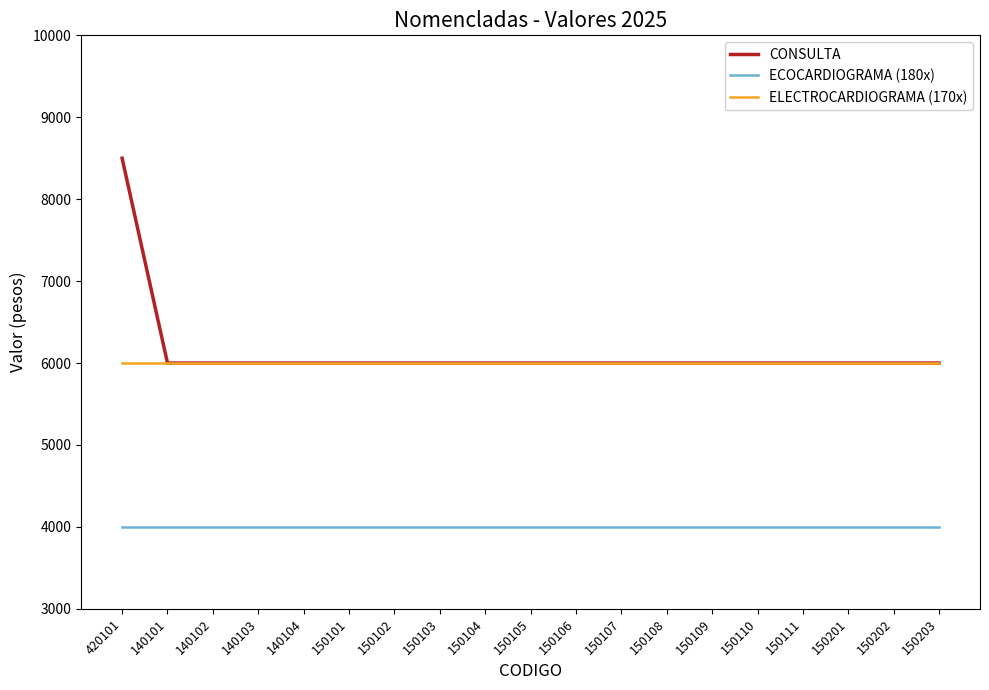

True or false: ECOCARDIOGRAMA (180x) and ELECTROCARDIOGRAMA (170x) intersect in this chart.

False